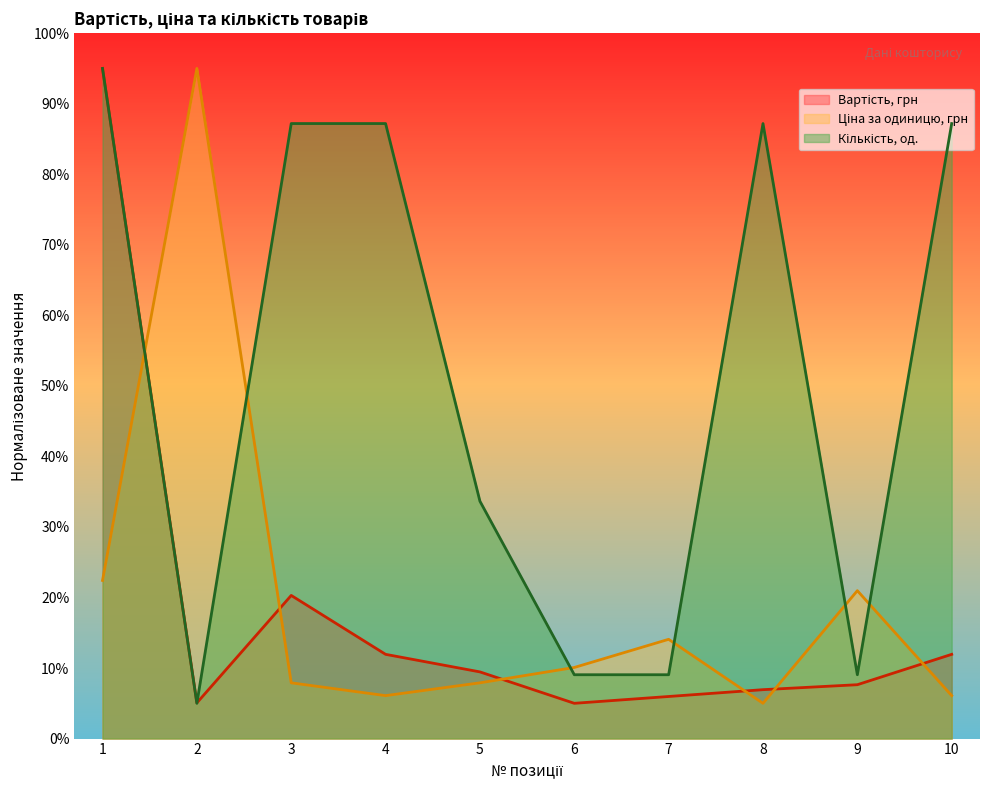

What is the sum of all Кількість, од. values?

509.5